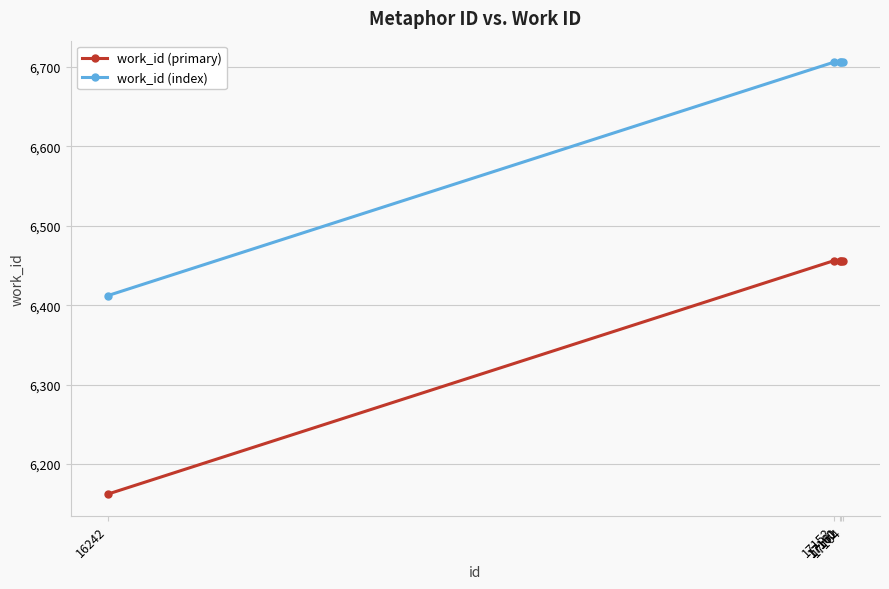

What is the sum of all work_id (index) values?

33236